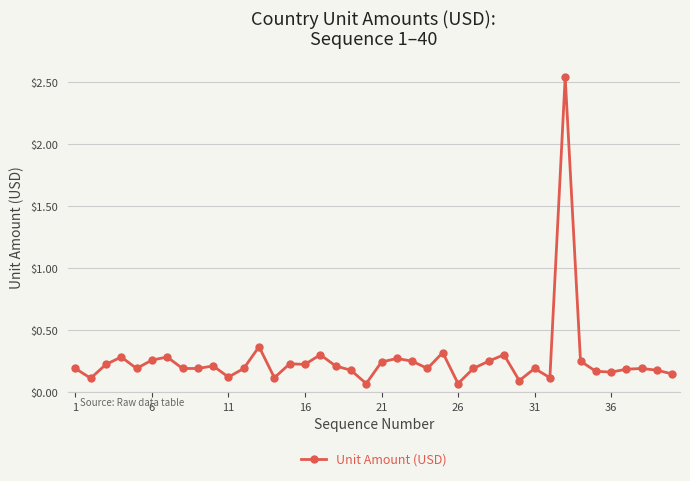

What is the sum of all values?

10.5